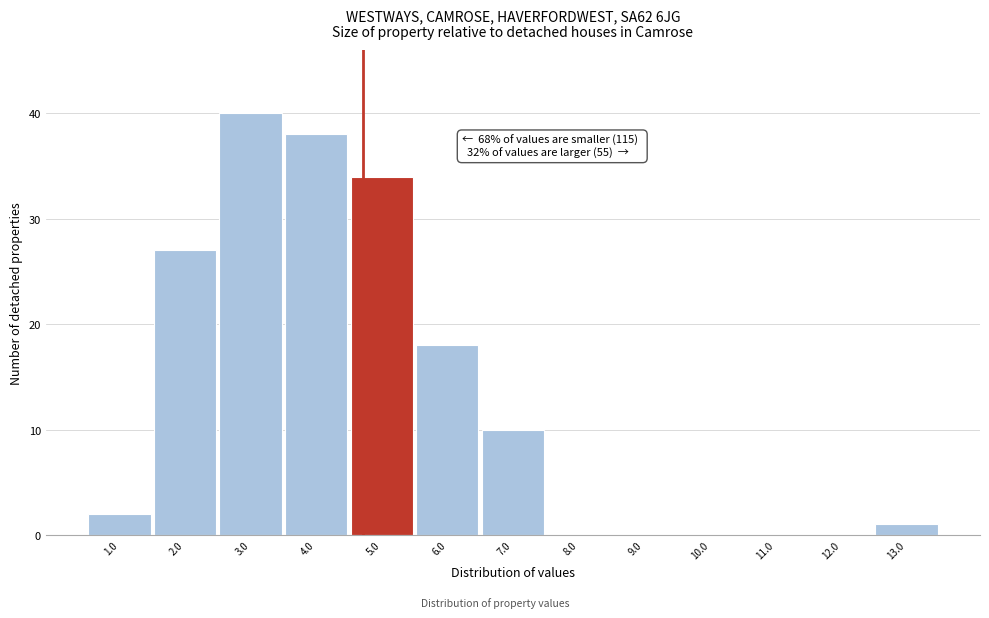

Reading left to right, what are all the values shown in this chart?

1.0=2	2.0=27	3.0=40	4.0=38	5.0=34	6.0=18	7.0=10	8.0=0	9.0=0	10.0=0	11.0=0	12.0=0	13.0=1